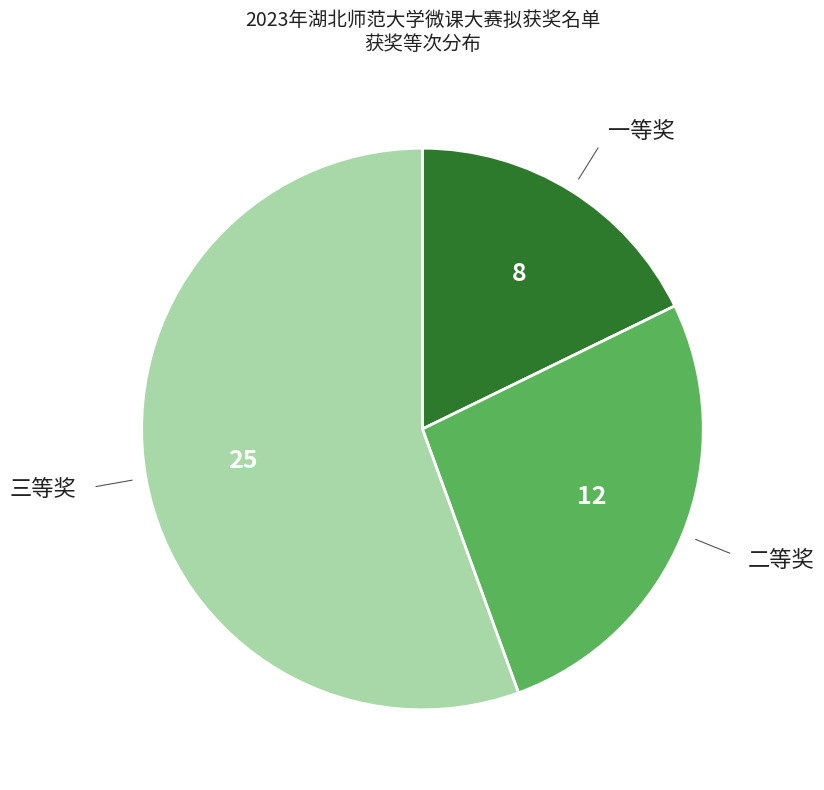

How many slices are in this pie chart?

3